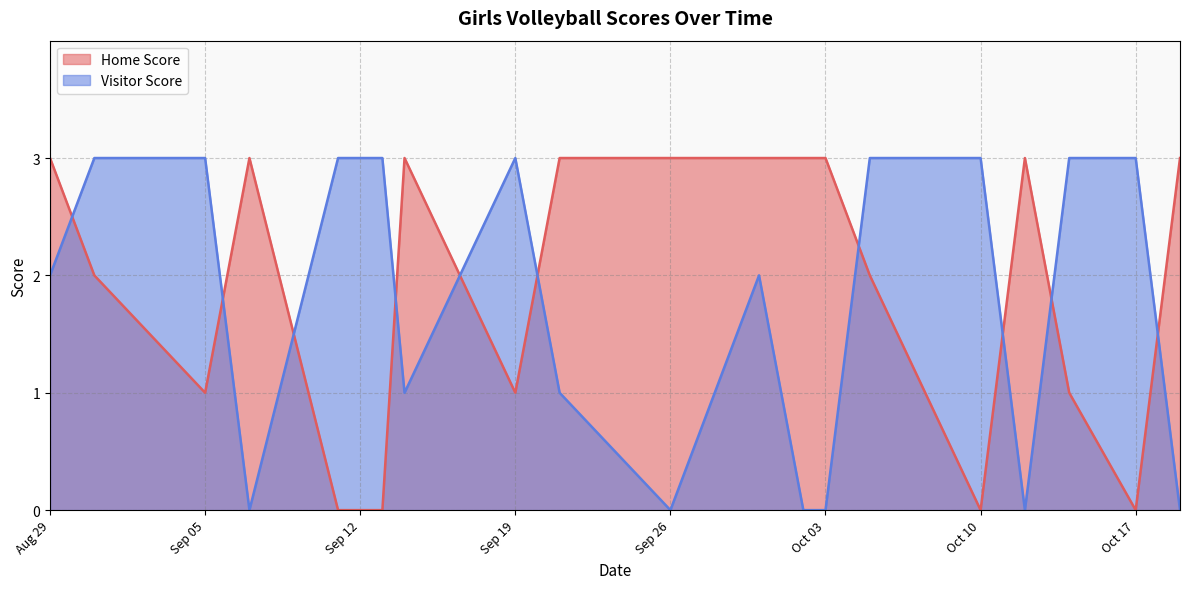

Reading right to left, transcribe all the data shown in this chart.

Home Score: 2023-08-29=3	2023-08-31=2	2023-09-05=1	2023-09-07=3	2023-09-11=0	2023-09-13=0	2023-09-14=3	2023-09-19=1	2023-09-21=3	2023-09-26=3	2023-09-28=3	2023-09-30=3	2023-10-02=3	2023-10-03=3	2023-10-05=2	2023-10-10=0	2023-10-12=3	2023-10-14=1	2023-10-17=0	2023-10-19=3
Visitor Score: 2023-08-29=2	2023-08-31=3	2023-09-05=3	2023-09-07=0	2023-09-11=3	2023-09-13=3	2023-09-14=1	2023-09-19=3	2023-09-21=1	2023-09-26=0	2023-09-28=1	2023-09-30=2	2023-10-02=0	2023-10-03=0	2023-10-05=3	2023-10-10=3	2023-10-12=0	2023-10-14=3	2023-10-17=3	2023-10-19=0